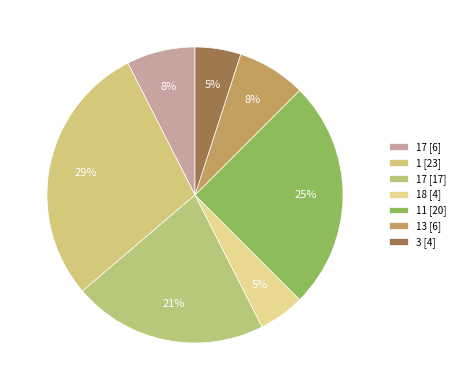

Which category has the smallest portion of the pie?

18